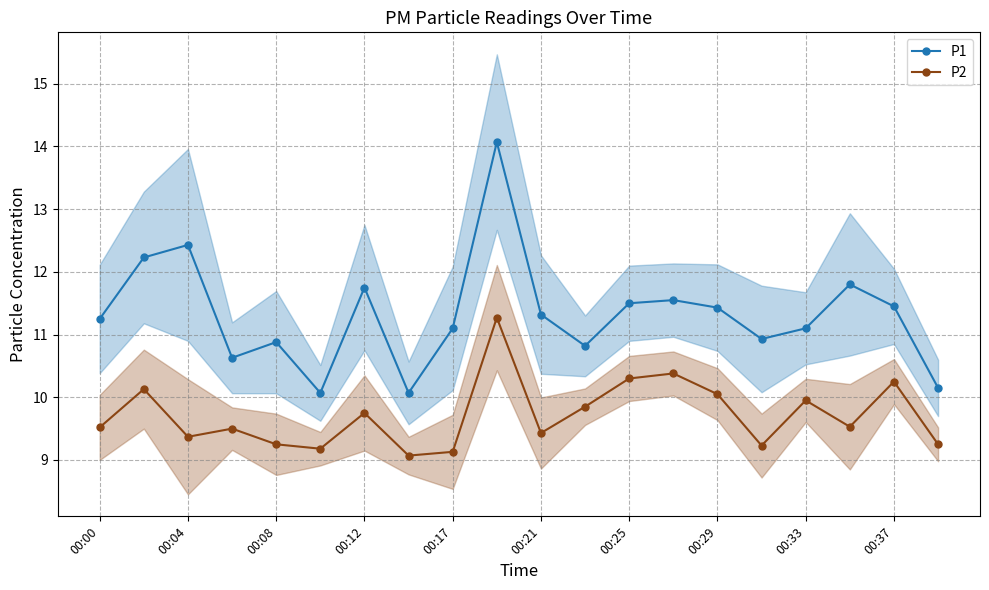

How many values in the P1 series exceed 11?

13